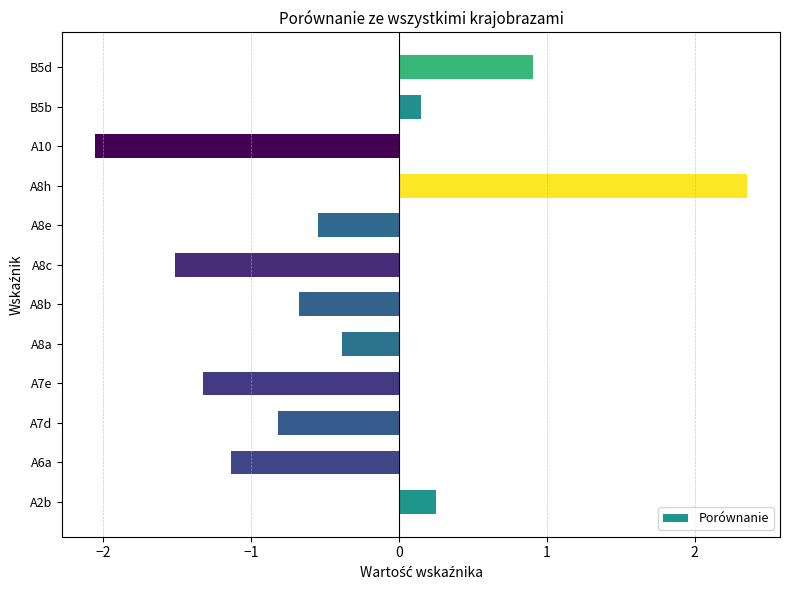

List the labels in order of value, largest first.

A8h, B5d, A2b, B5b, A8a, A8e, A8b, A7d, A6a, A7e, A8c, A10